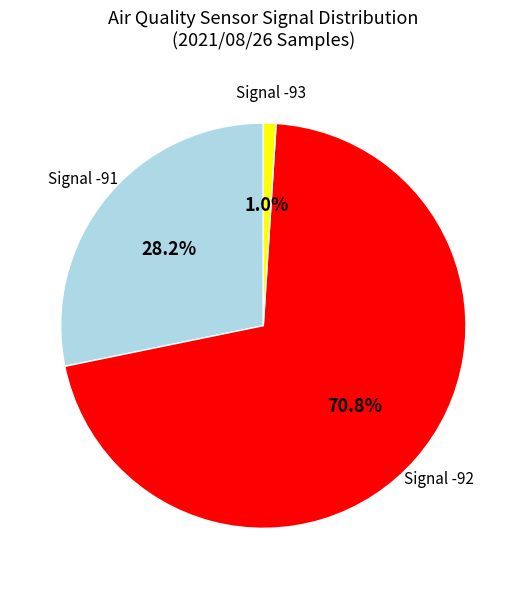

Does any single category account for the majority?

Yes